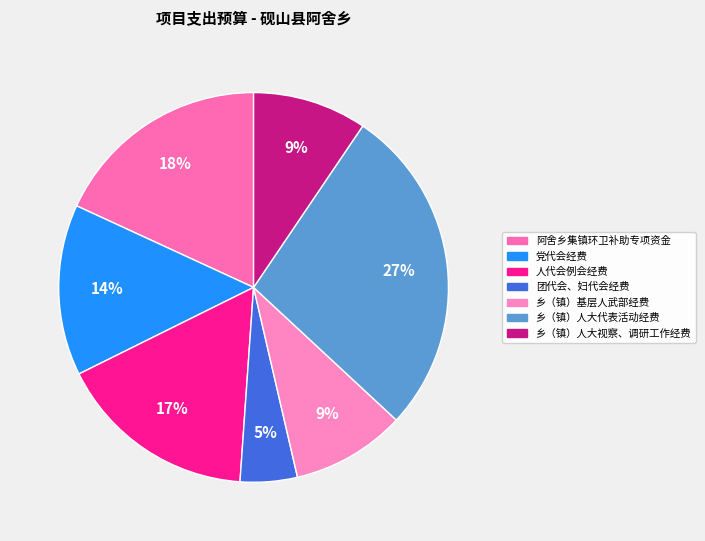

To the nearest percent, what is the average slice percentage?

14%